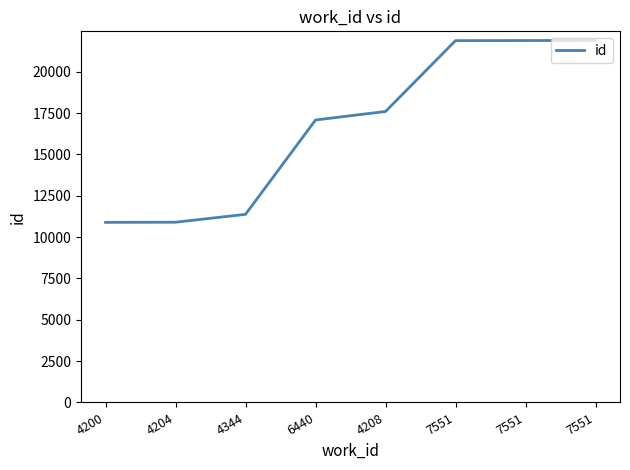

What is the value of the 2nd point from the left?

10903